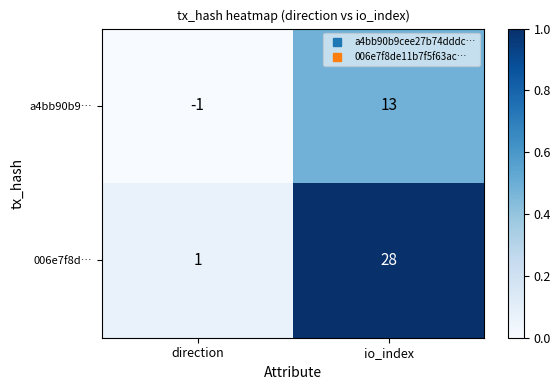

Reading left to right, transcribe all the data shown in this chart.

a4bb90b9…: direction=-1	io_index=13
006e7f8d…: direction=1	io_index=28